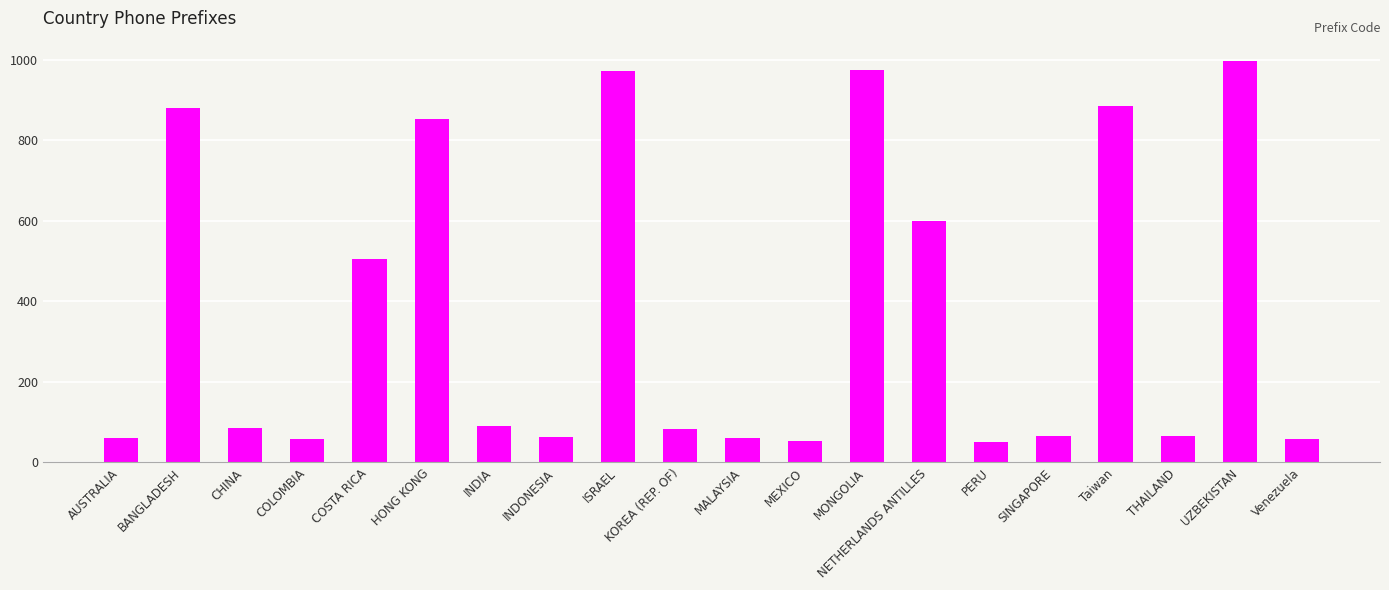

What is the label of the 6th bar from the right?

PERU